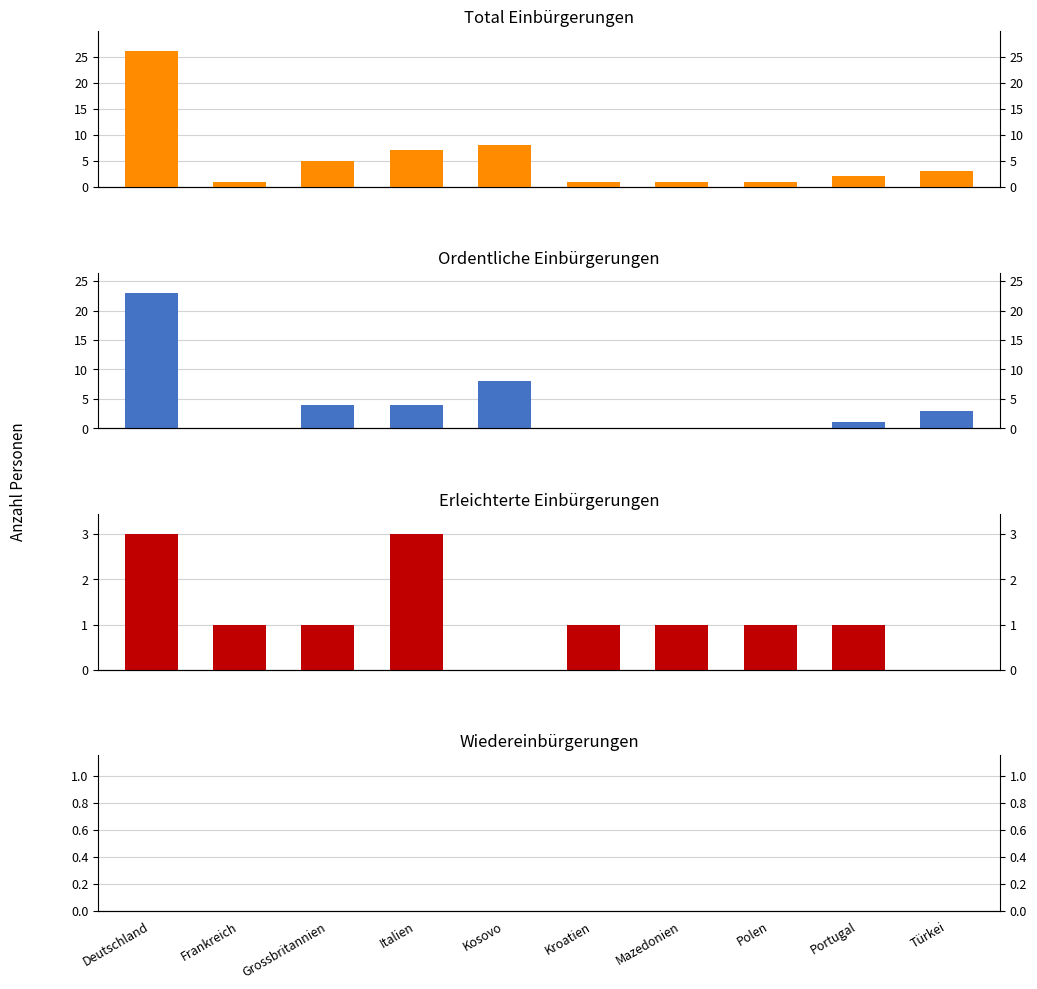

What is the label of the 8th bar from the right?

Grossbritannien